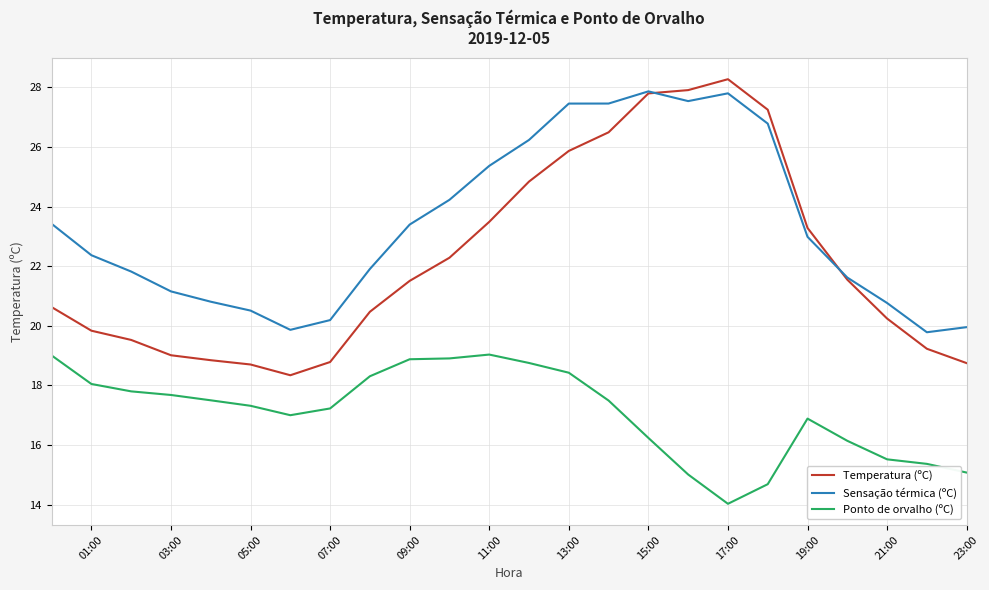

Rank the series by their average value, from lowest to highest.

Ponto de orvalho (ºC), Temperatura (ºC), Sensação térmica (ºC)